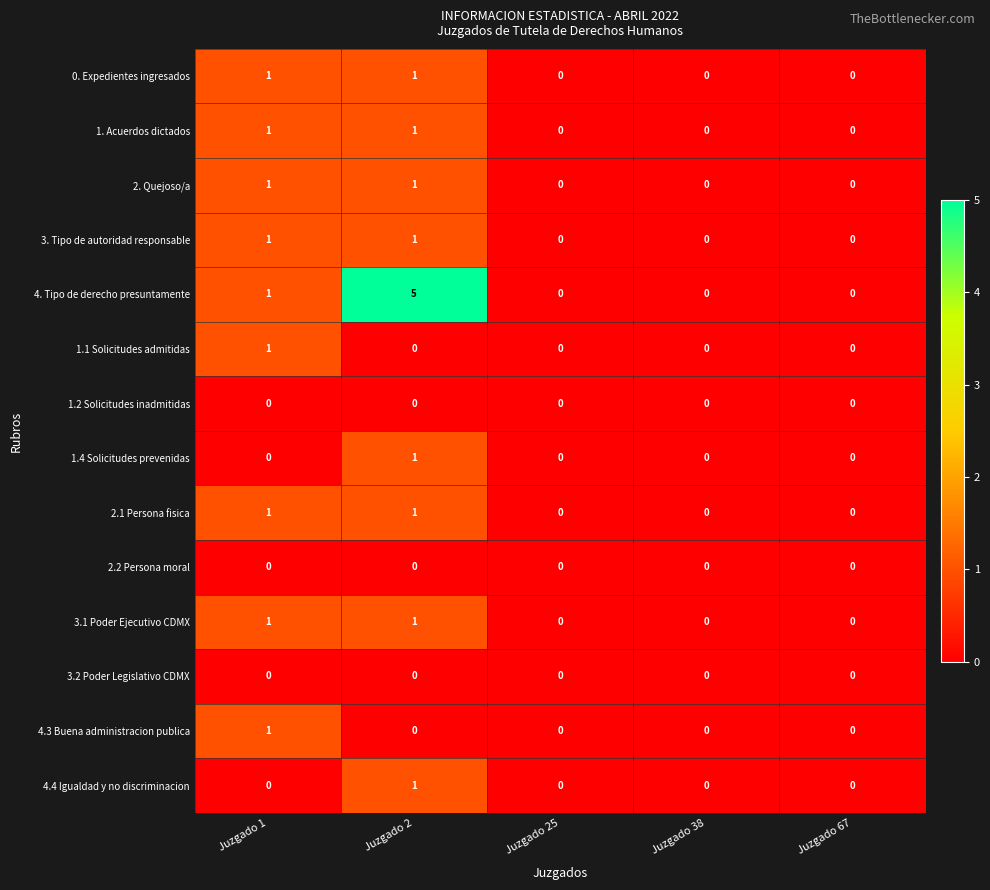

What is the maximum value shown in the chart?

5